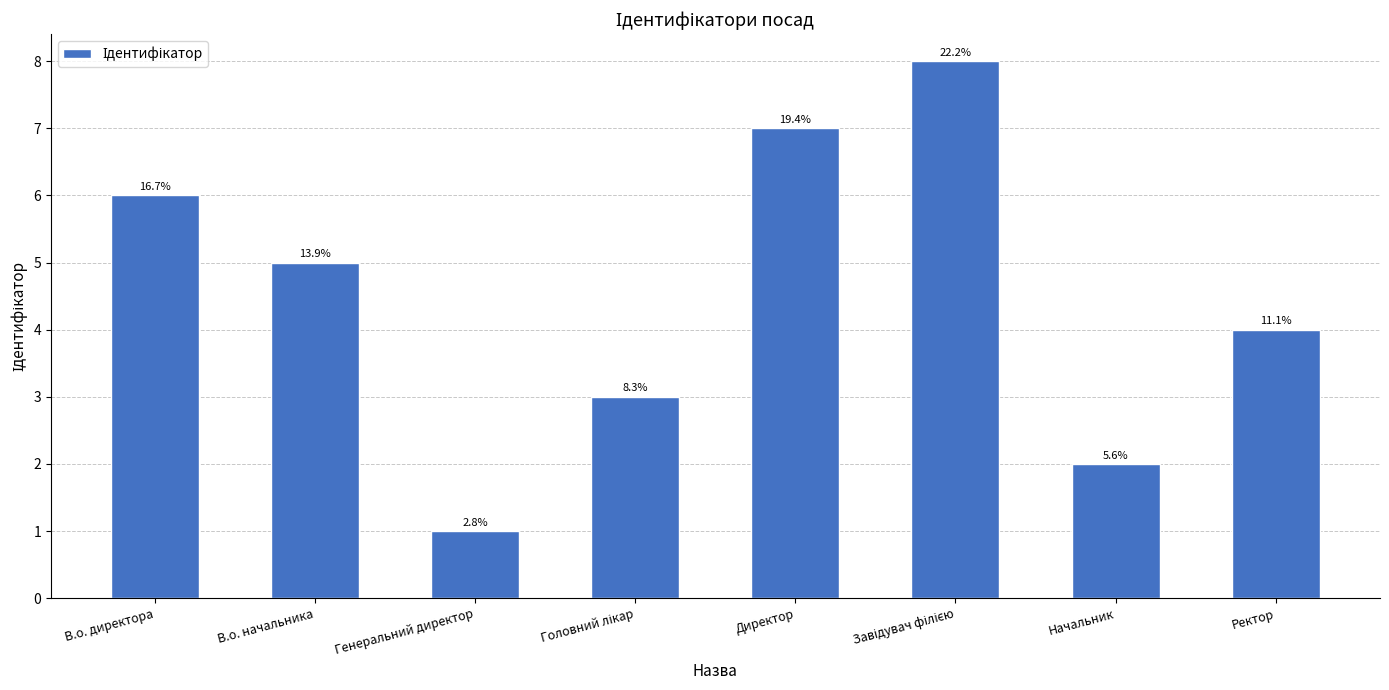

What is the difference between the values at В.о. директора and В.о. начальника?

1